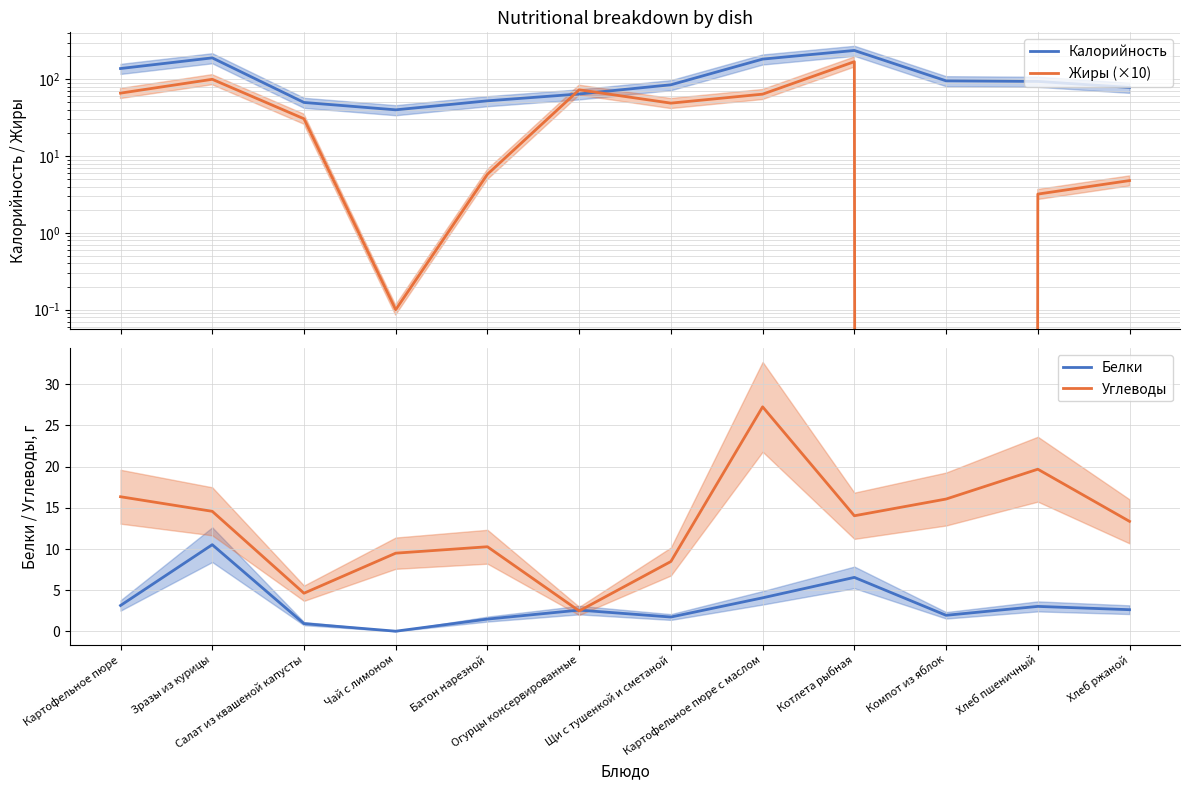

What is the sum of the Жиры (×10) values at Компот из яблок and Салат из квашеной капусты?

30.6